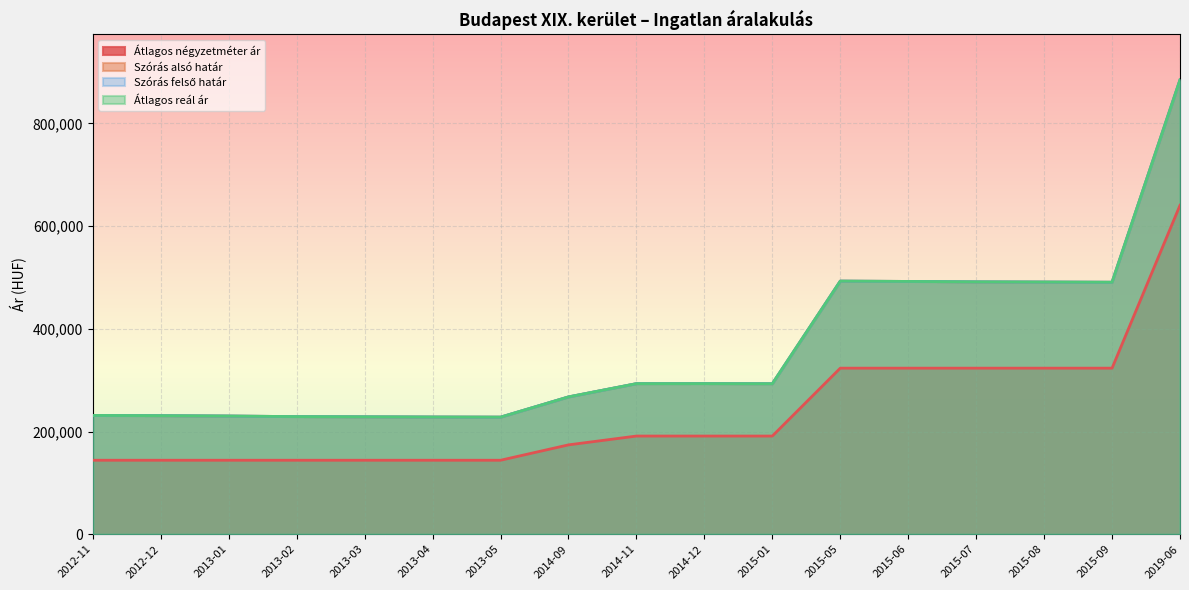

What is the value of the Szórás felső határ point at the 1st from the left?

231354